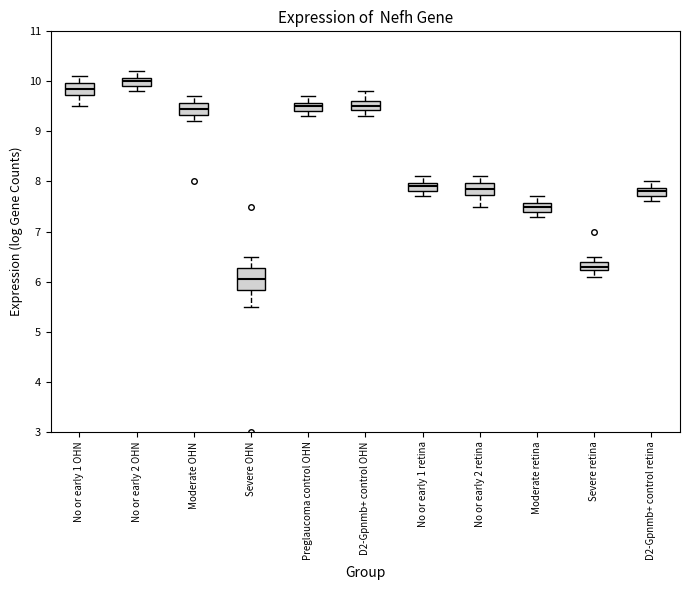

Reading left to right, transcribe this box plot: for each box, give where its median line is, the range the box spans, and where its two whiskers end, as read against the y-axis. The values are not printed on the chart, so give them approximately, as read against the axis.

No or early 1 OHN: median 9.9, box 9.7 to 10.0, whiskers 9.5 to 10.1
No or early 2 OHN: median 10.0, box 9.9 to 10.1, whiskers 9.8 to 10.2
Moderate OHN: median 9.5, box 9.3 to 9.6, whiskers 9.2 to 9.7
Severe OHN: median 6.1, box 5.8 to 6.3, whiskers 5.5 to 6.5
Preglaucoma control OHN: median 9.5, box 9.4 to 9.6, whiskers 9.3 to 9.7
D2-Gpnmb+ control OHN: median 9.5, box 9.4 to 9.6, whiskers 9.3 to 9.8
No or early 1 retina: median 7.9, box 7.8 to 8.0, whiskers 7.7 to 8.1
No or early 2 retina: median 7.9, box 7.7 to 8.0, whiskers 7.5 to 8.1
Moderate retina: median 7.5, box 7.4 to 7.6, whiskers 7.3 to 7.7
Severe retina: median 6.3, box 6.2 to 6.4, whiskers 6.1 to 6.5
D2-Gpnmb+ control retina: median 7.8, box 7.7 to 7.9, whiskers 7.6 to 8.0